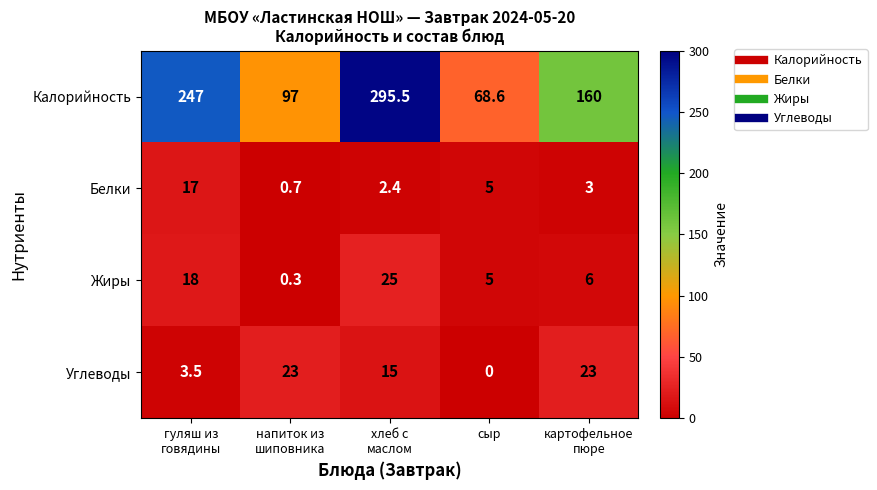

What is the lowest value of the Жиры series?

0.3